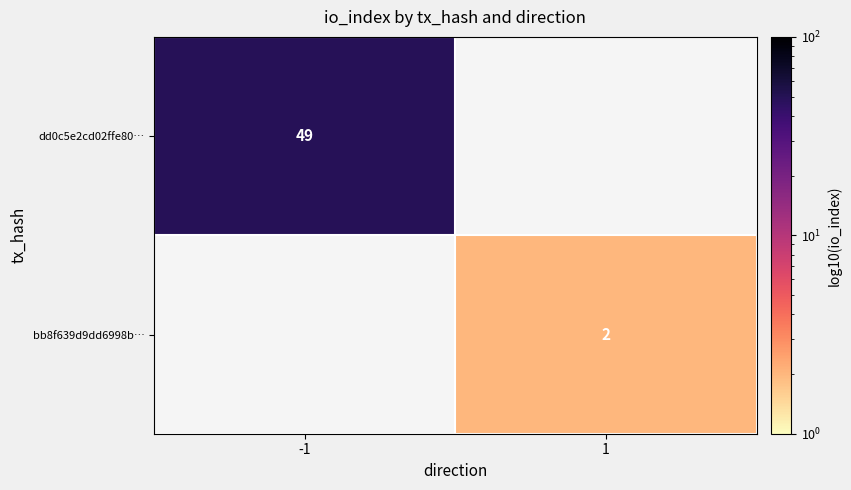

Is it true that bb8f639d9dd6998b… equals 2 at 1?

True